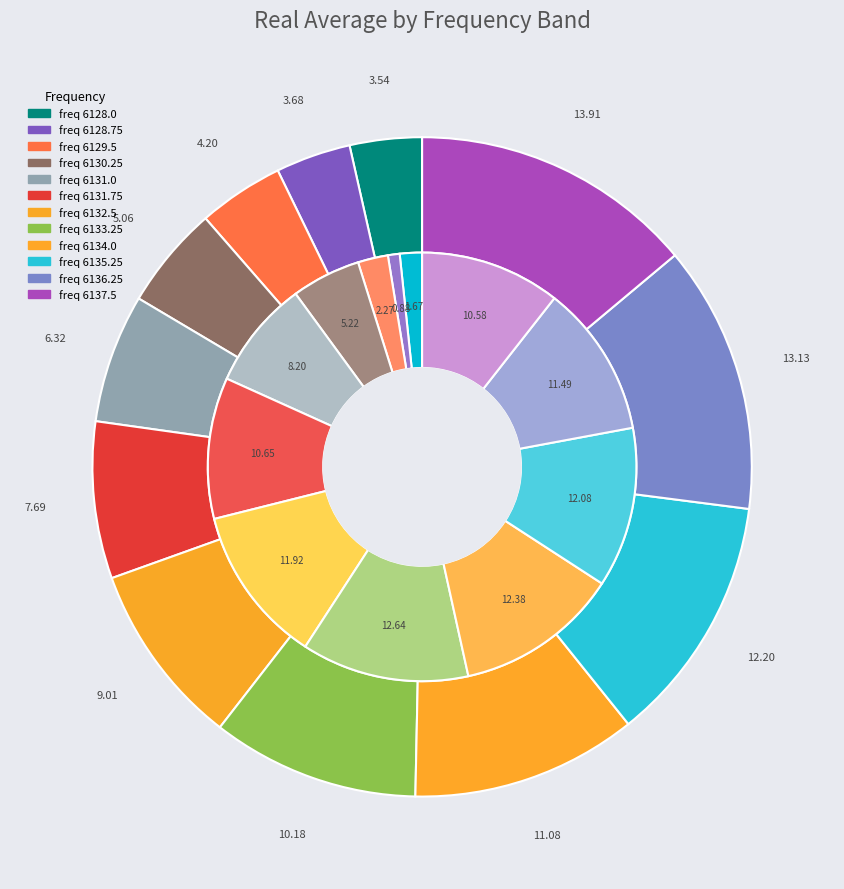

The 6135.25 slice represents 12% of the pie. True or false?

True